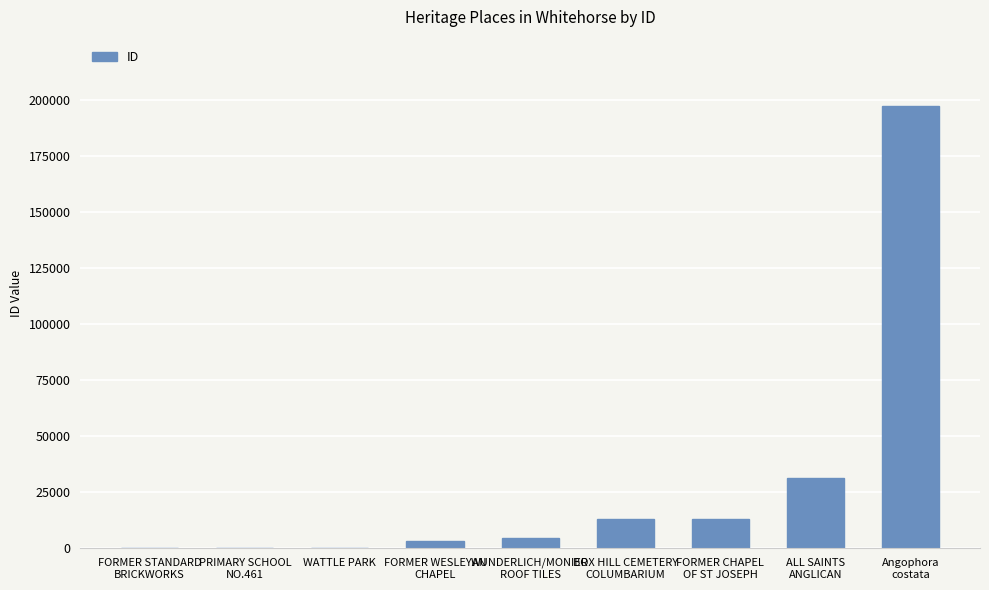

How many data points does each series have?

9